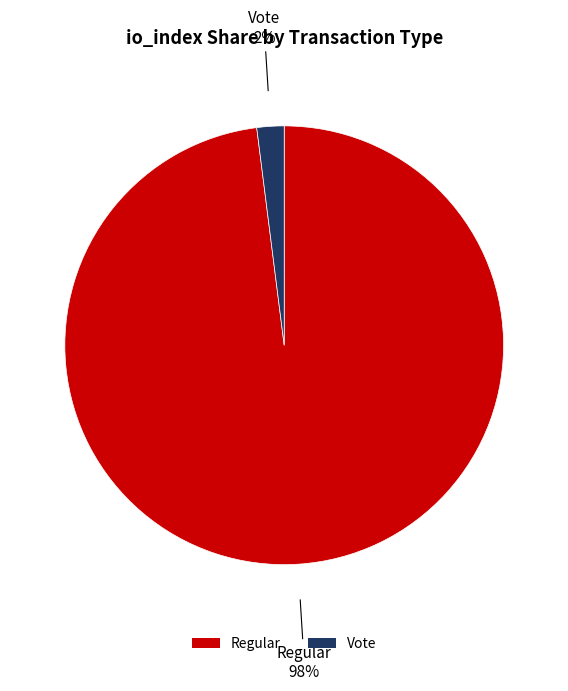

Combined, do Vote and Regular account for over 50%?

Yes